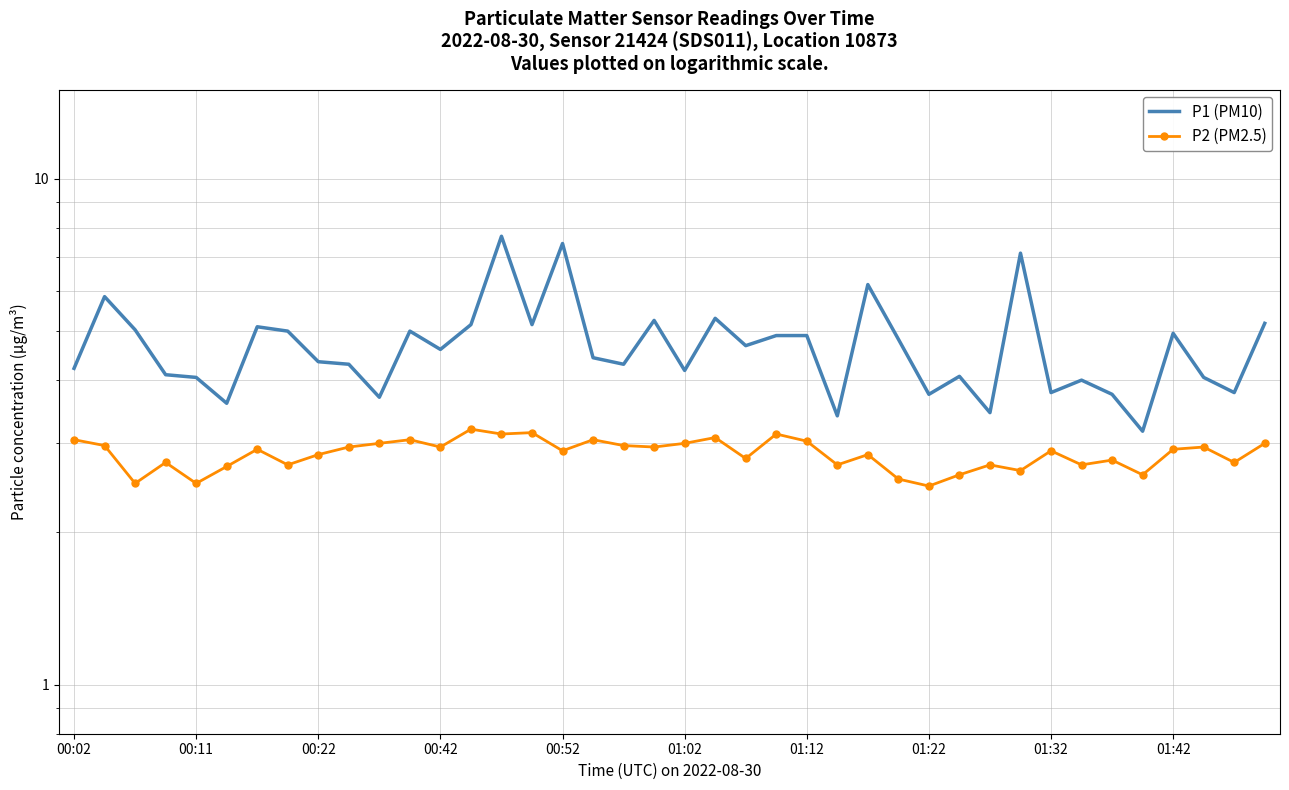

What is the smallest value displayed?

2.5